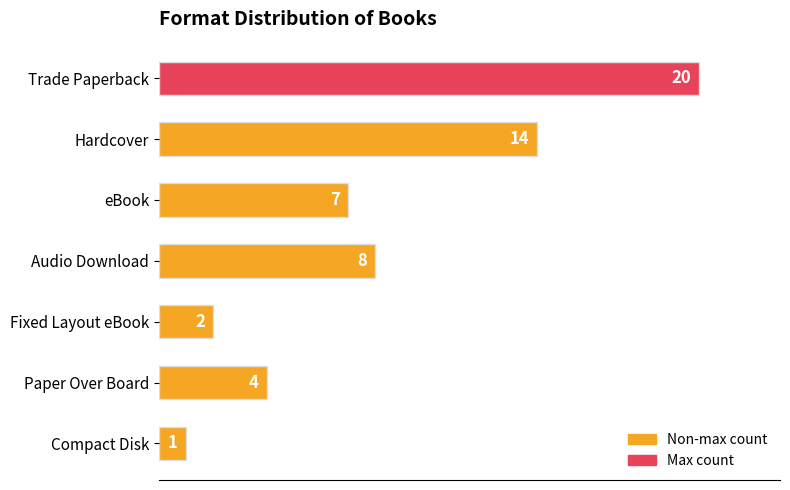

Reading bottom to top, what are all the values shown in this chart?

Compact Disk=1	Paper Over Board=4	Fixed Layout eBook=2	Audio Download=8	eBook=7	Hardcover=14	Trade Paperback=20